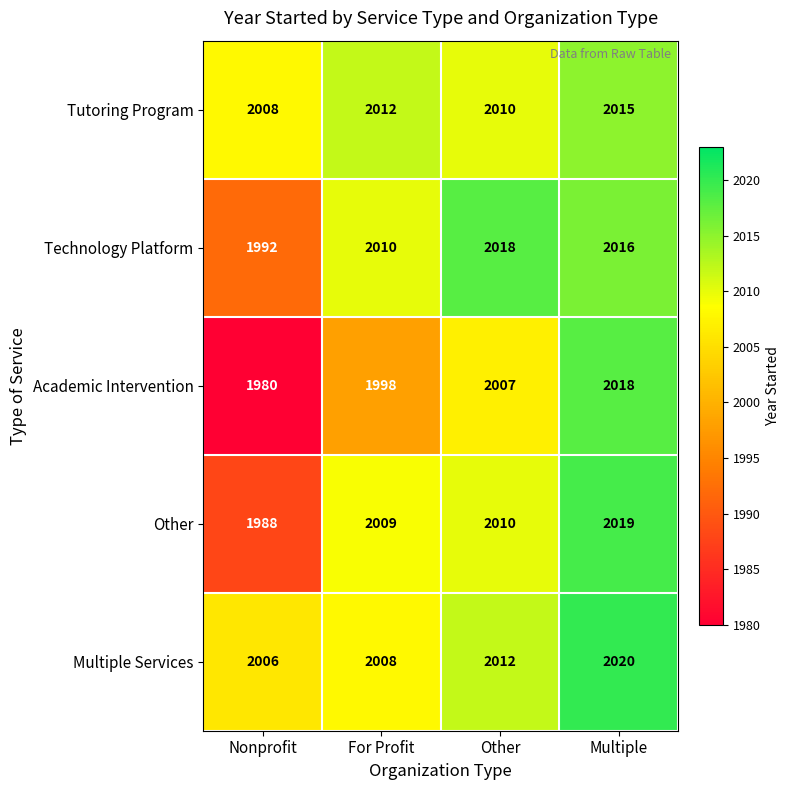

Count the number of categories in the chart.

4